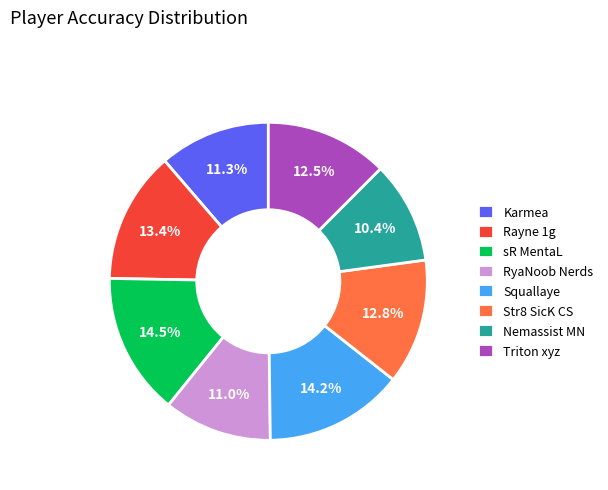

To the nearest percent, what portion does Rayne 1g represent?

13%